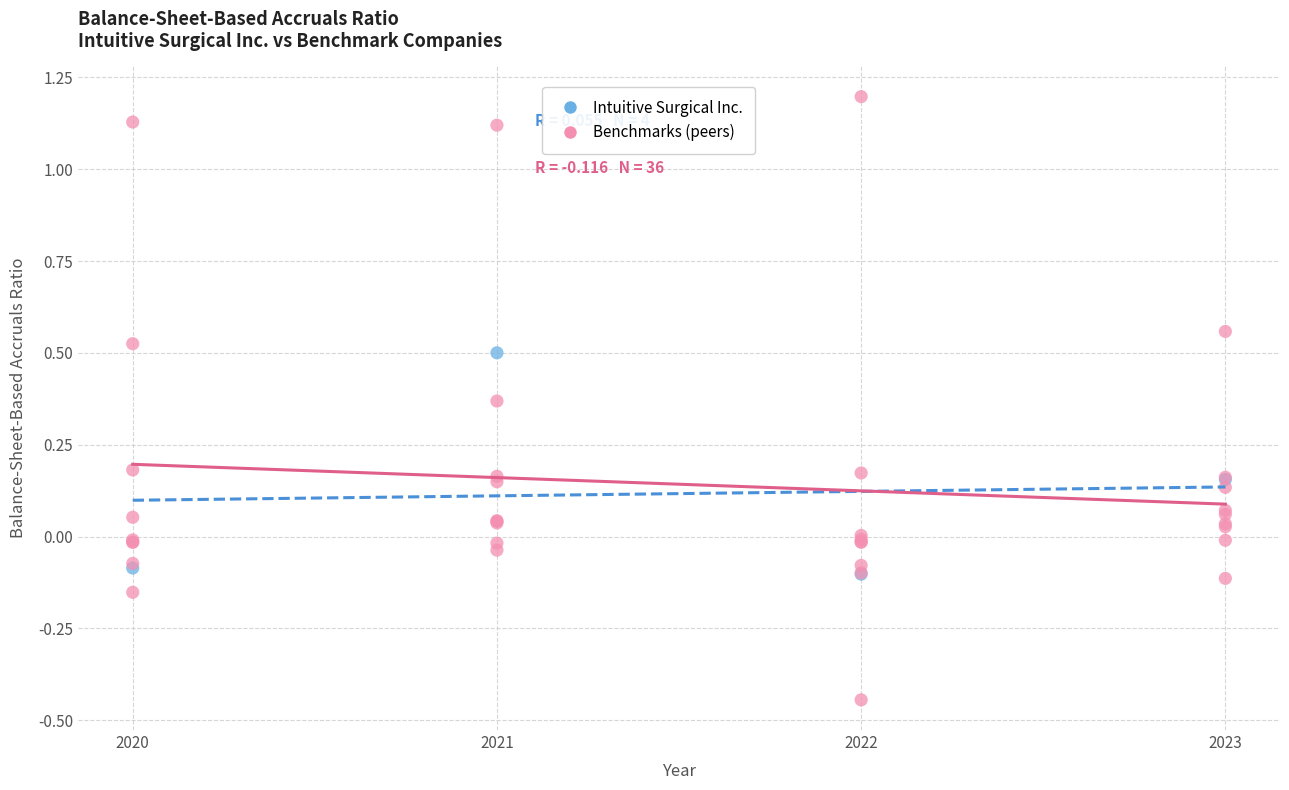

Which series reaches the maximum Y coordinate?

Benchmarks (peers)